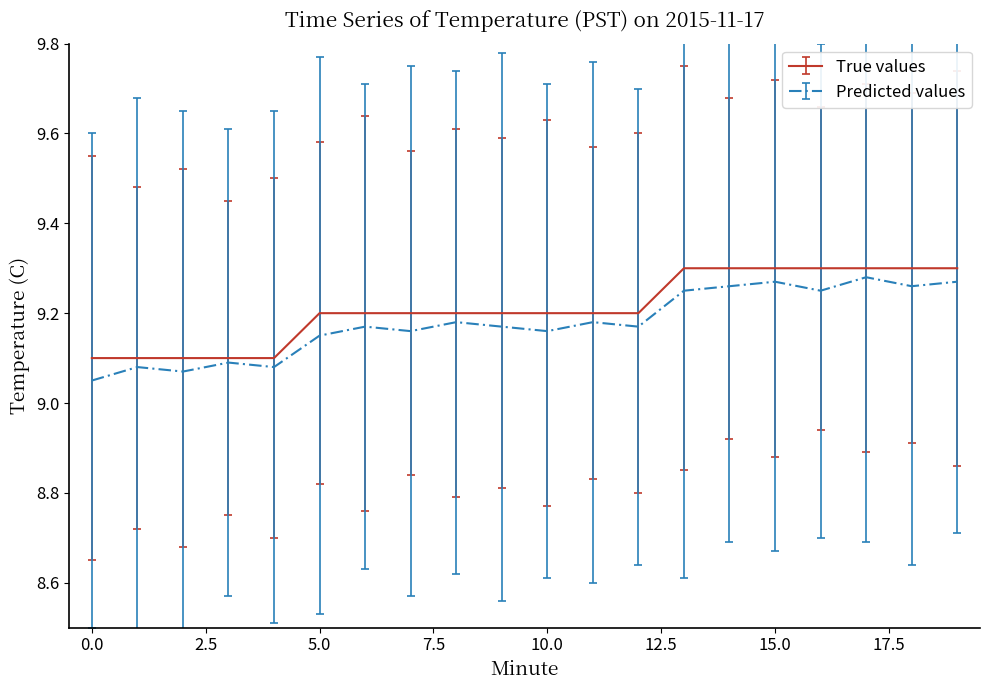

How many categories are shown in the chart?

20